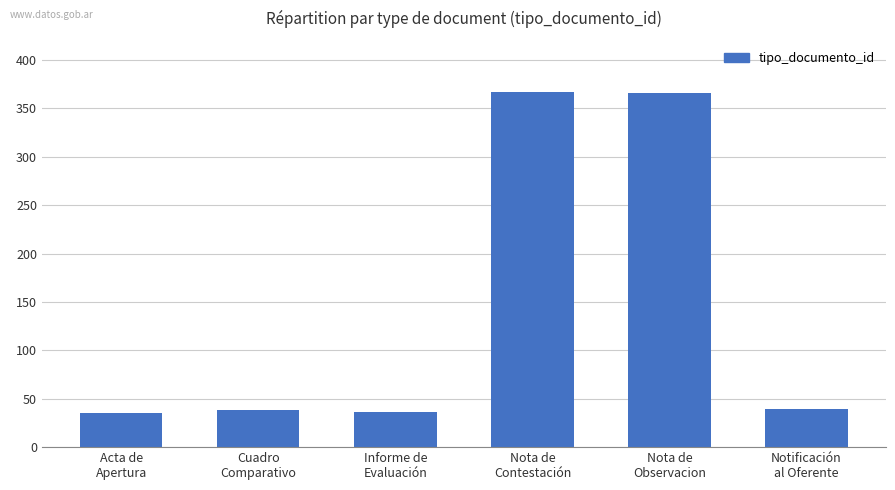

What is the greatest value displayed?

367